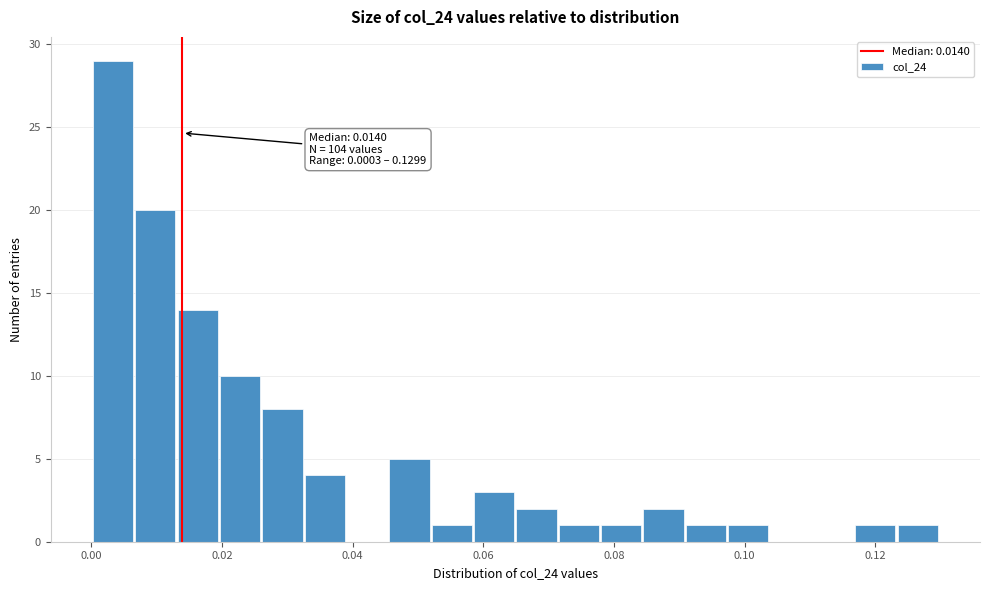

Read against the x-axis, roughly where is the centre of the tallest bar?

0.004